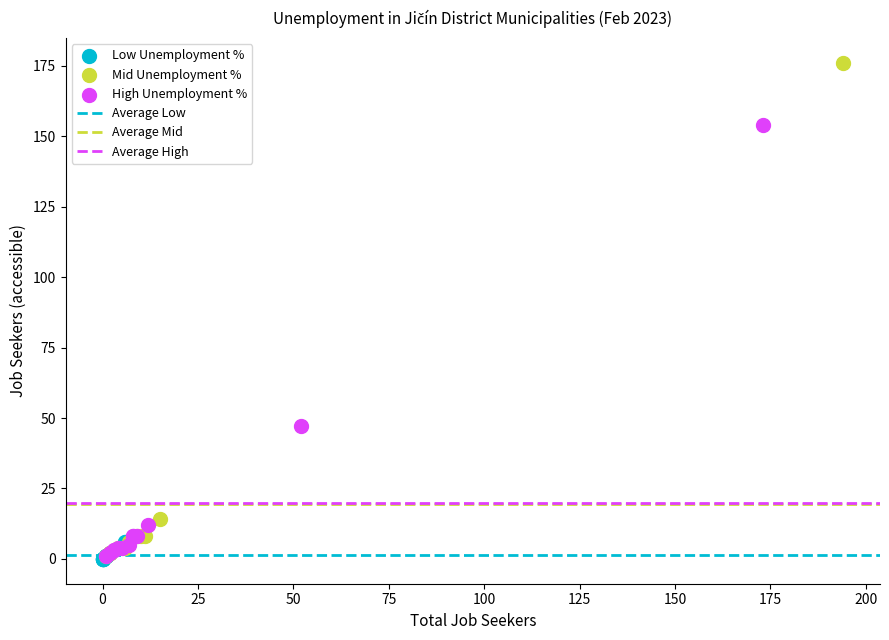

Which series has the widest spread of Y values?

Mid Unemployment %